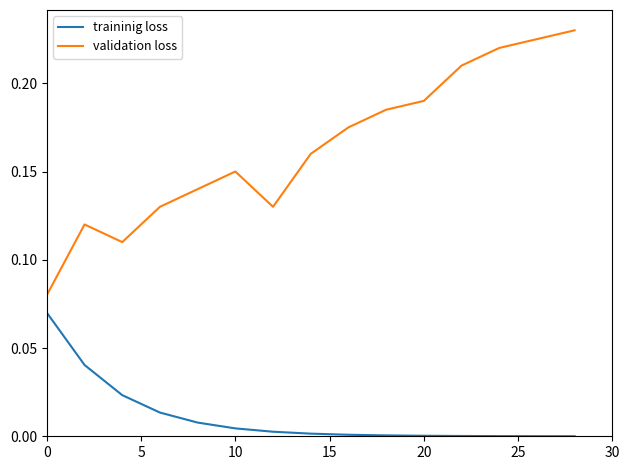

Rank the series by their average value, from lowest to highest.

traininig loss, validation loss